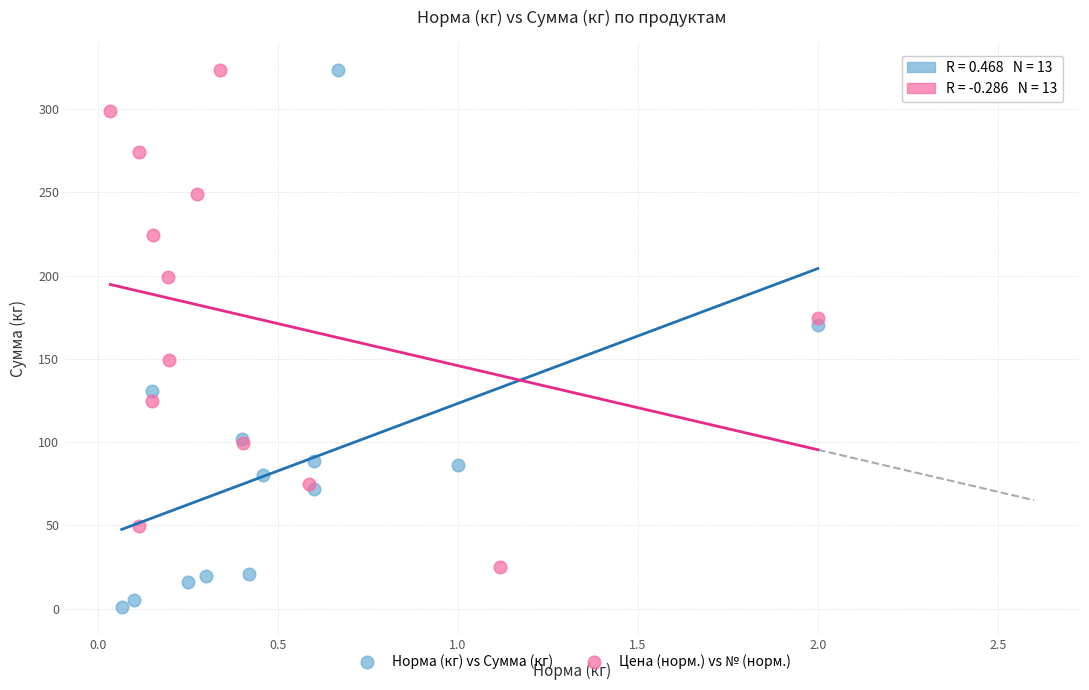

Which series contains the lowest Y value?

Норма (кг) vs Сумма (кг)